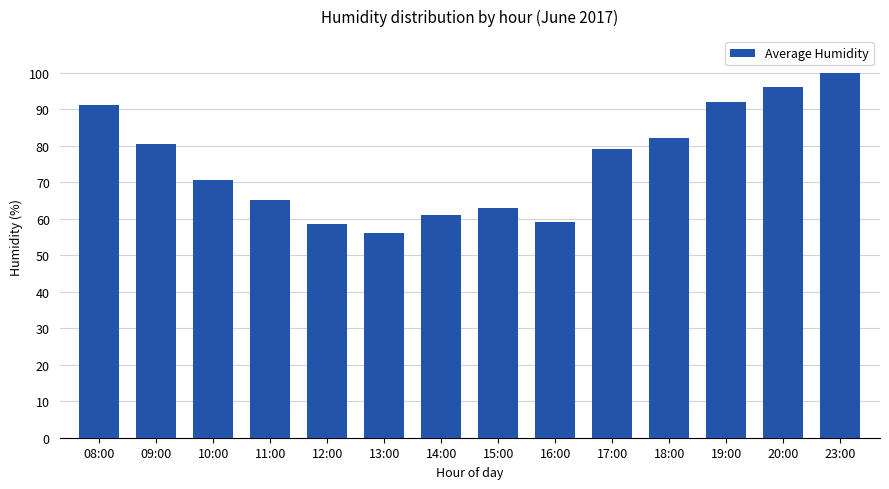

What is the smallest value displayed?

56.0